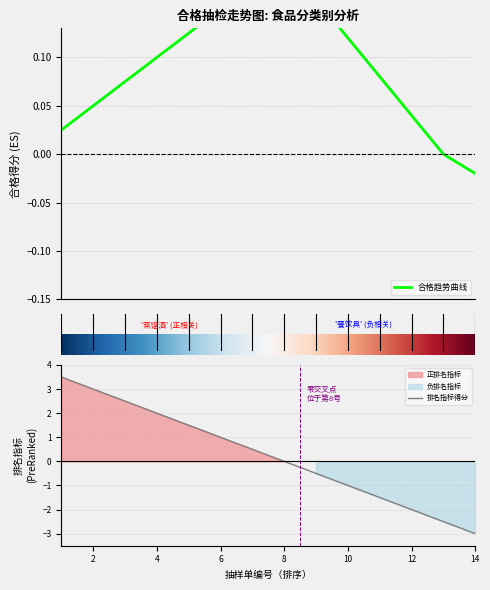

True or false: 排名指标得分 has a value of 0.5 at 6.

False